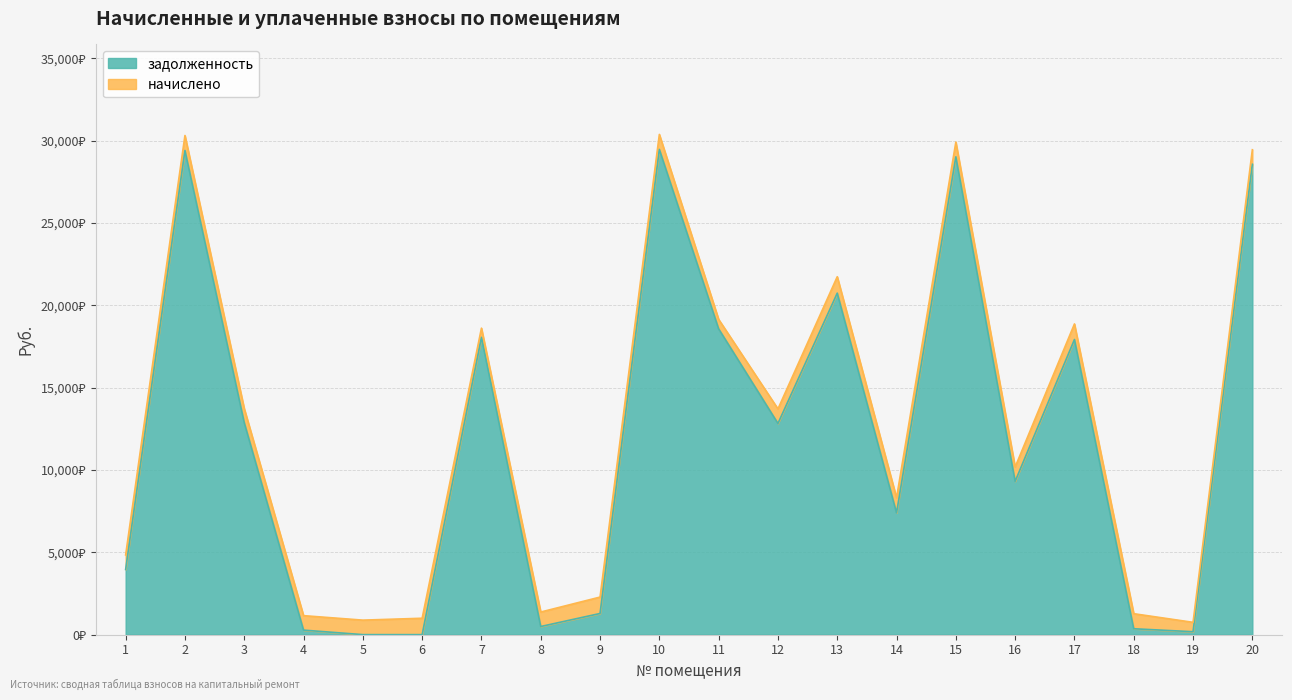

Reading right to left, what are all the values shown in this chart?

28562.9	177.3	357.3	17921.2	9311.4	29014.2	7395.6	20738.0	12823.9	18569.0	29465.6	1284.8	494.4	18053.3	0.0	0.6	274.7	12874.0	29401.0	3958.9